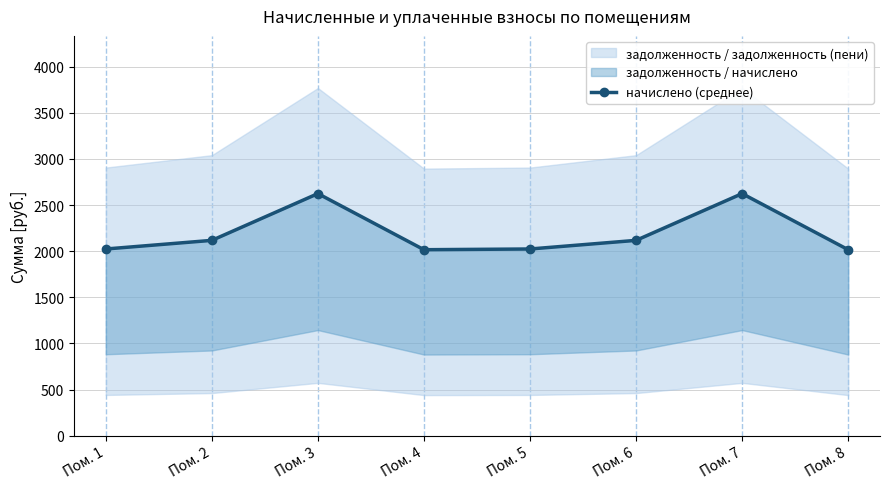

Count the number of categories in the chart.

8